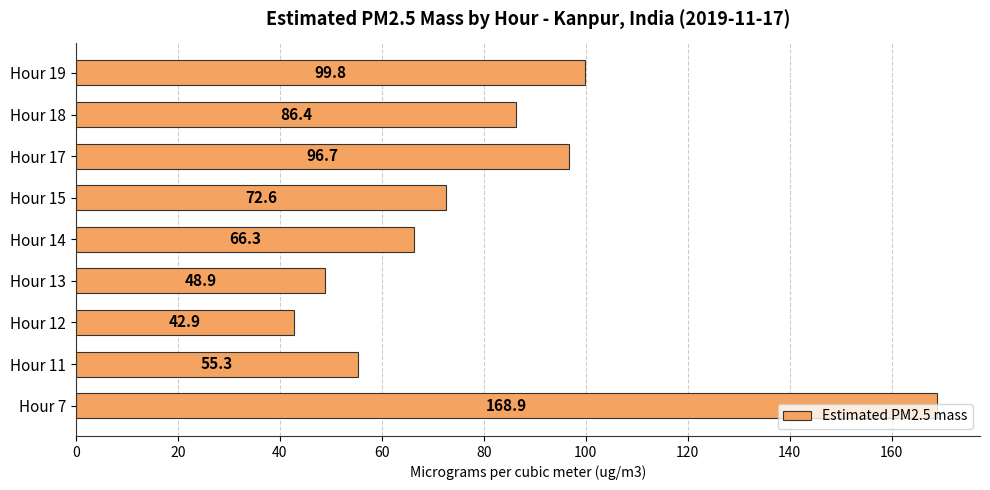

What is the change in value from Hour 7 to Hour 18?

-82.5